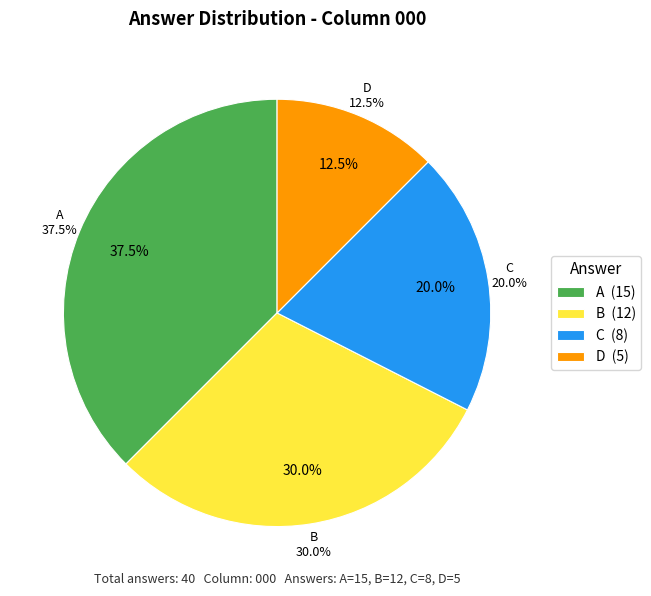

What is the change in value from B to D?

-7